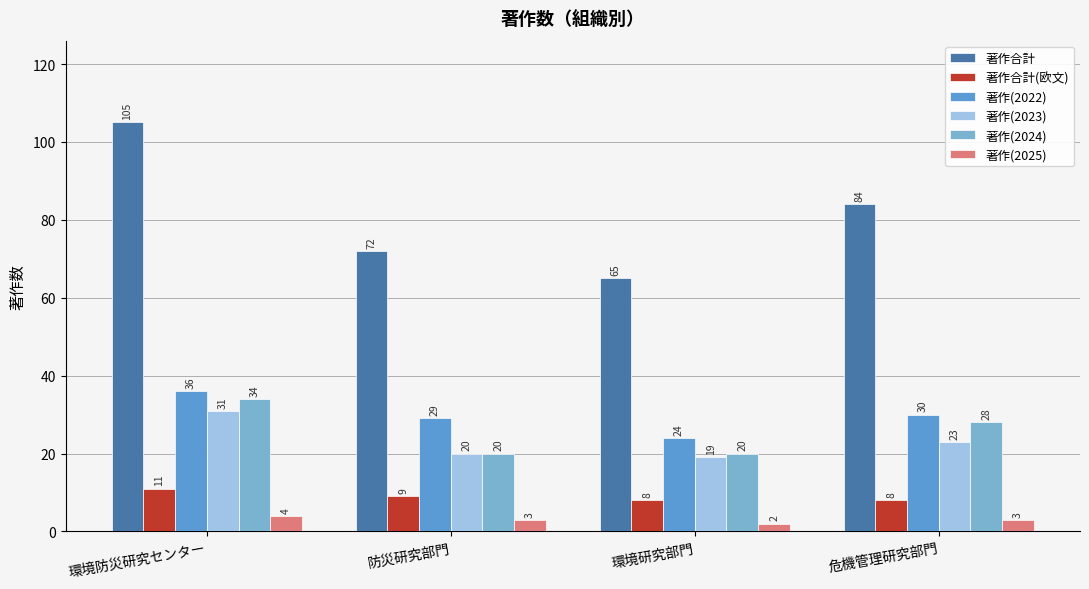

How many values in the 著作合計 series are below 84?

2